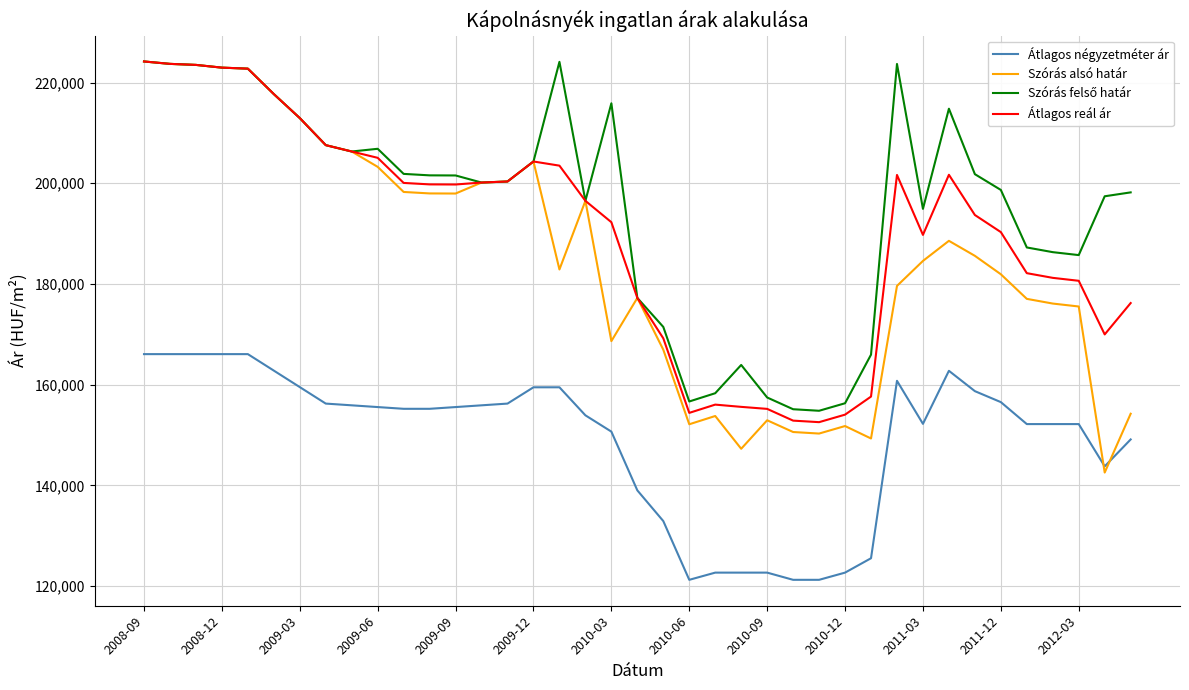

Which series has the widest spread of values?

Szórás alsó határ